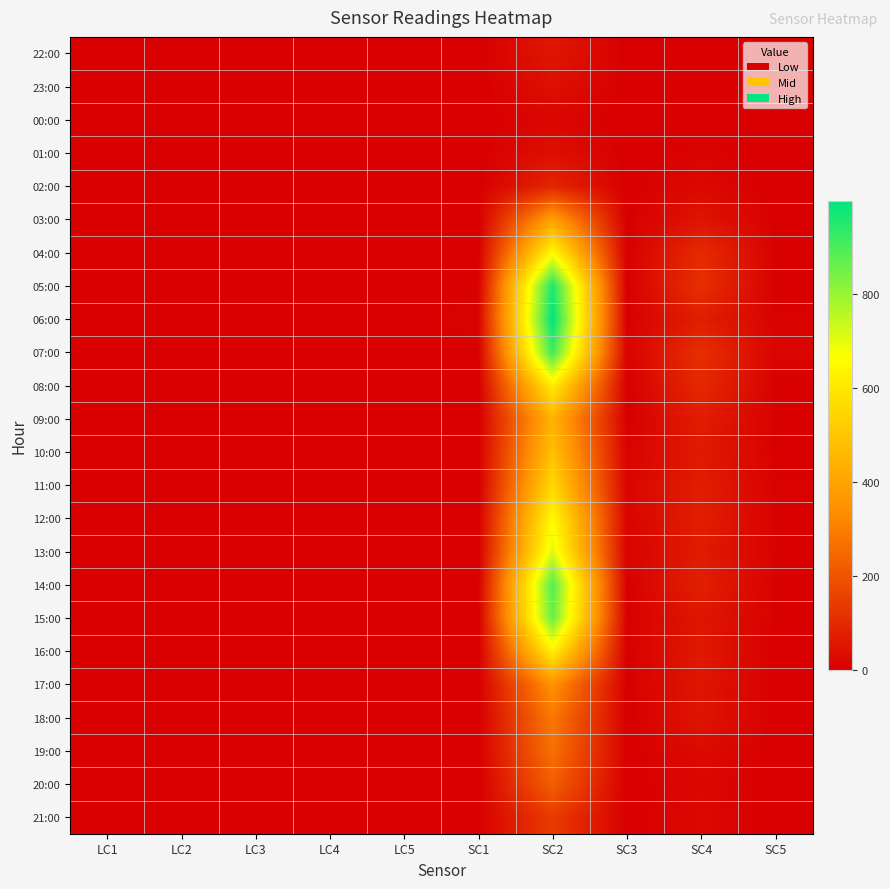

What is the greatest value displayed?

999